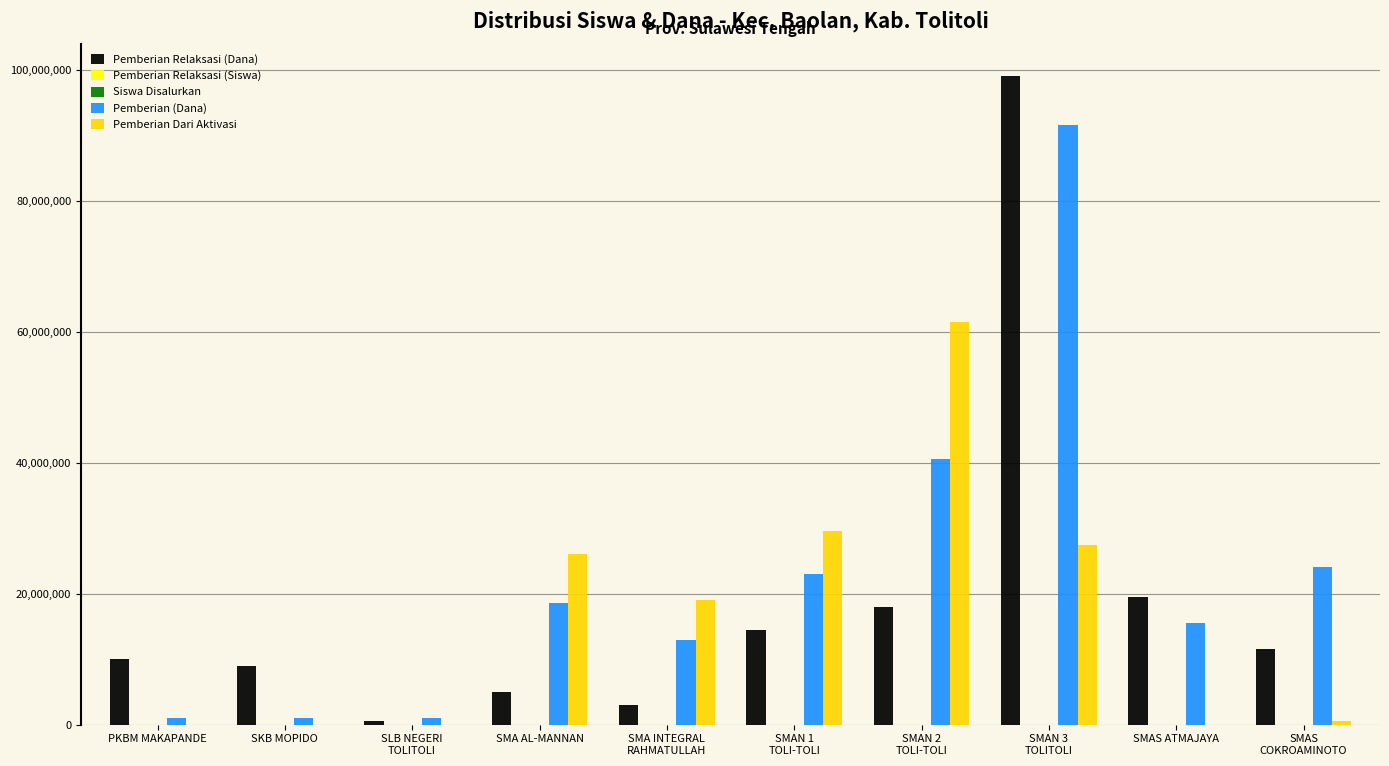

Is the value of Pemberian Dari Aktivasi at SMAS ATMAJAYA greater than the value of Pemberian (Dana) at SMAS
COKROAMINOTO?

No